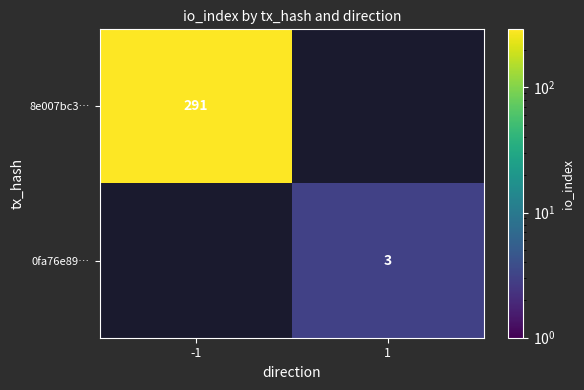

True or false: 8e007bc3… has a value of 291 at -1.

True